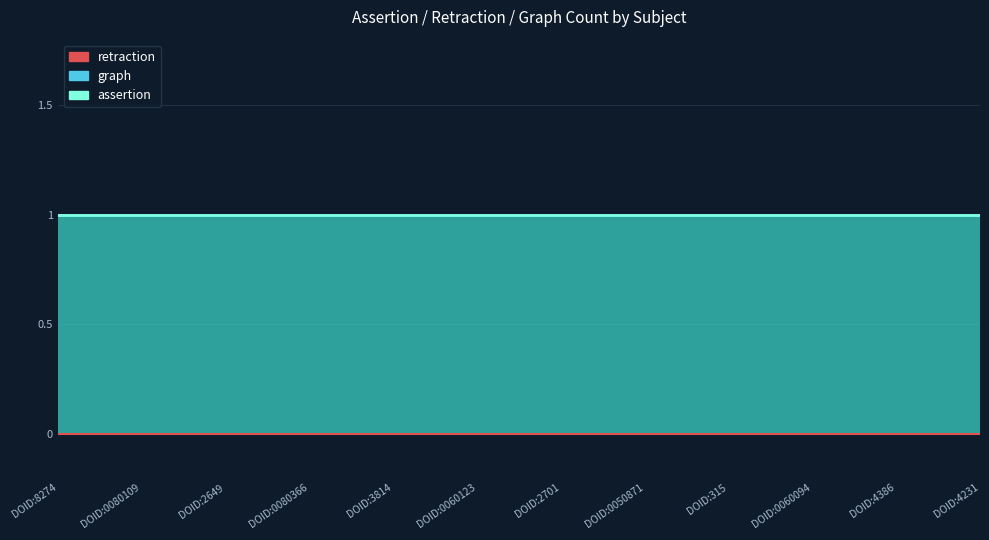

Is the value of graph_count at DOID:4386 greater than the value of assertion at DOID:0060123?

No